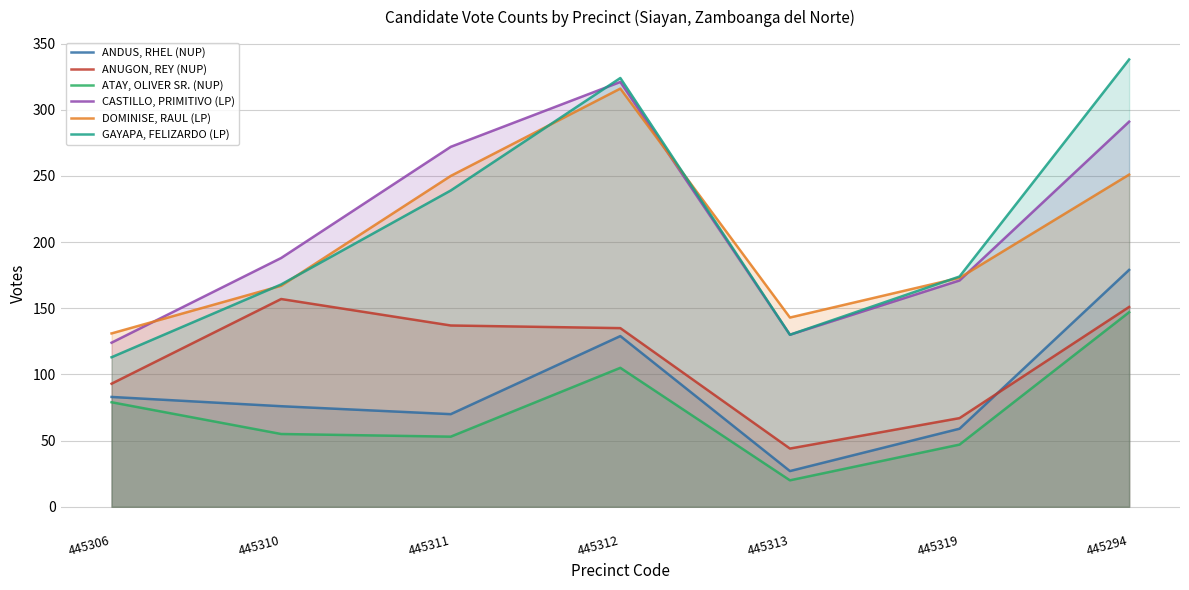

True or false: ANDUS, RHEL (NUP) and ATAY, OLIVER SR. (NUP) cross at least once.

False